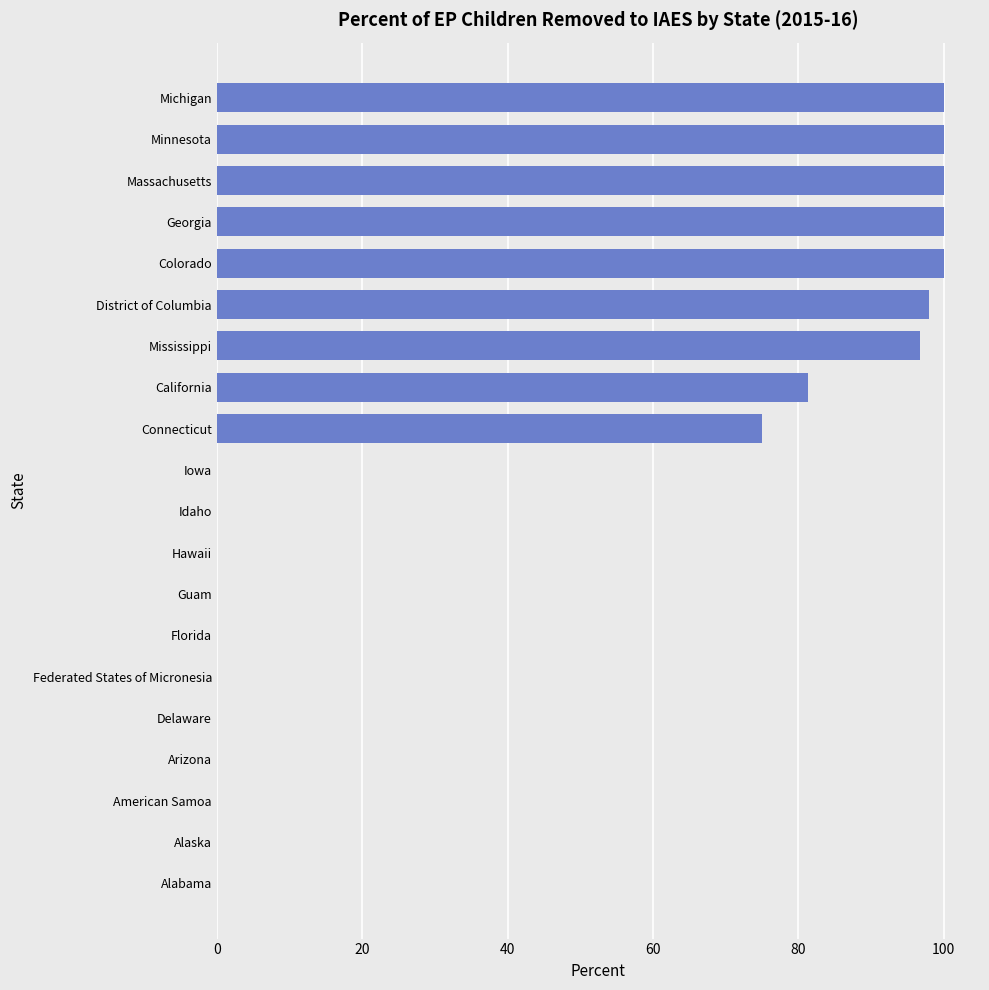

What is the approximate value at Colorado?

100.0